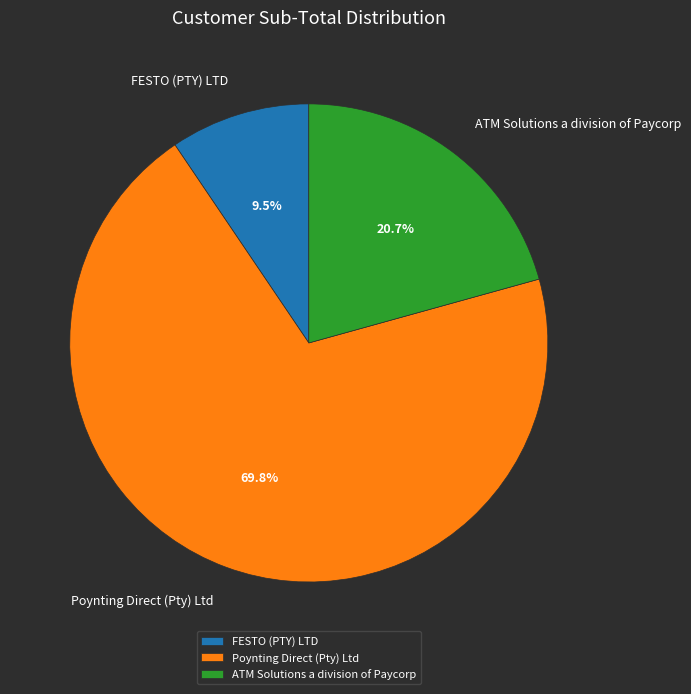

To the nearest percent, what is the combined percentage of Poynting Direct (Pty) Ltd and FESTO (PTY) LTD?

79%